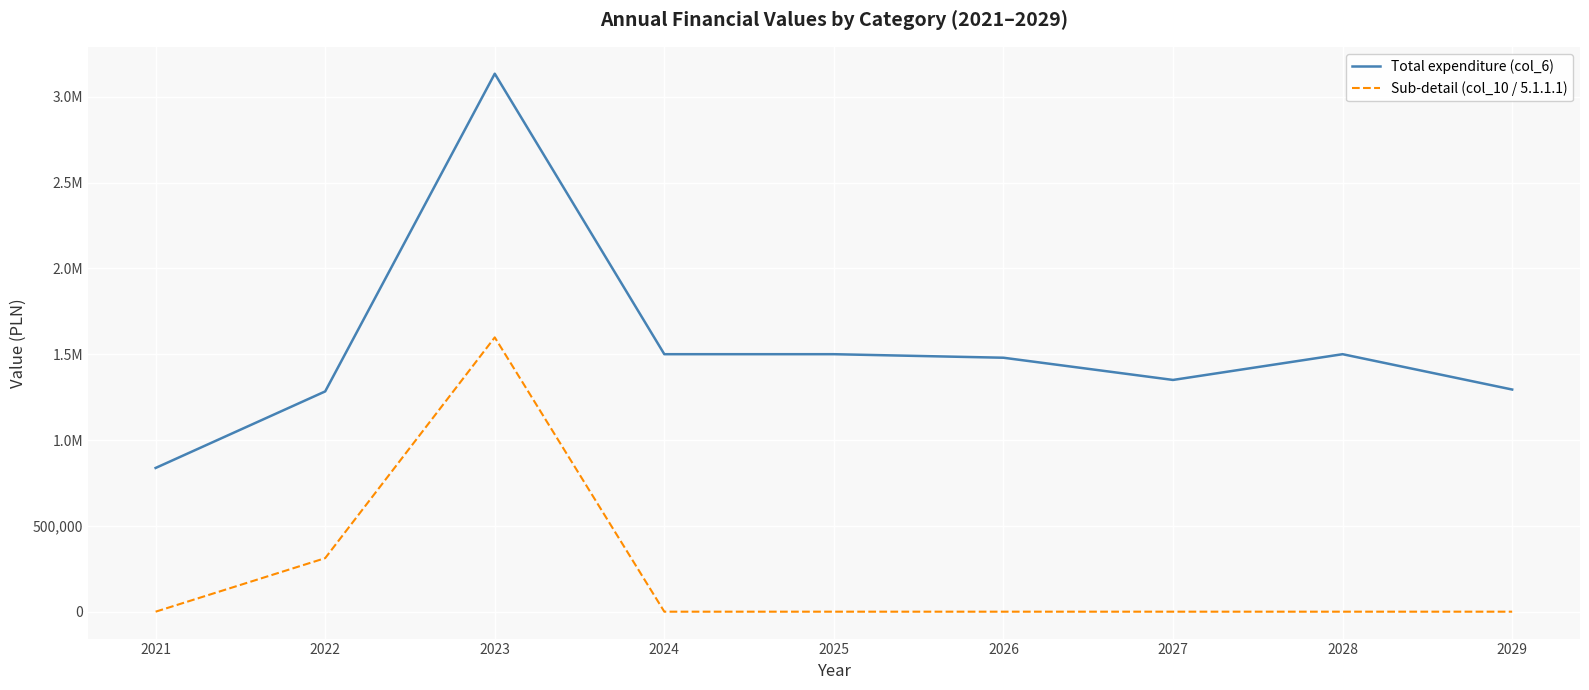

True or false: Total expenditure (col_6) has more than 1 interior local peaks.

True